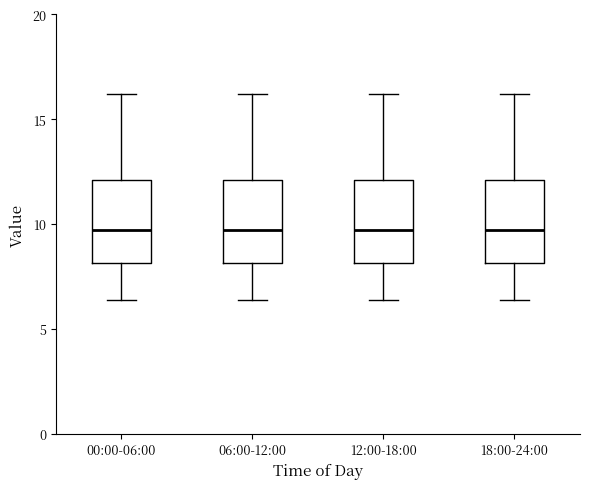

Where does the median line of the box for 00:00-06:00 sit on the y-axis? The values are not printed on the chart, so give them approximately, as read against the axis.

9.5